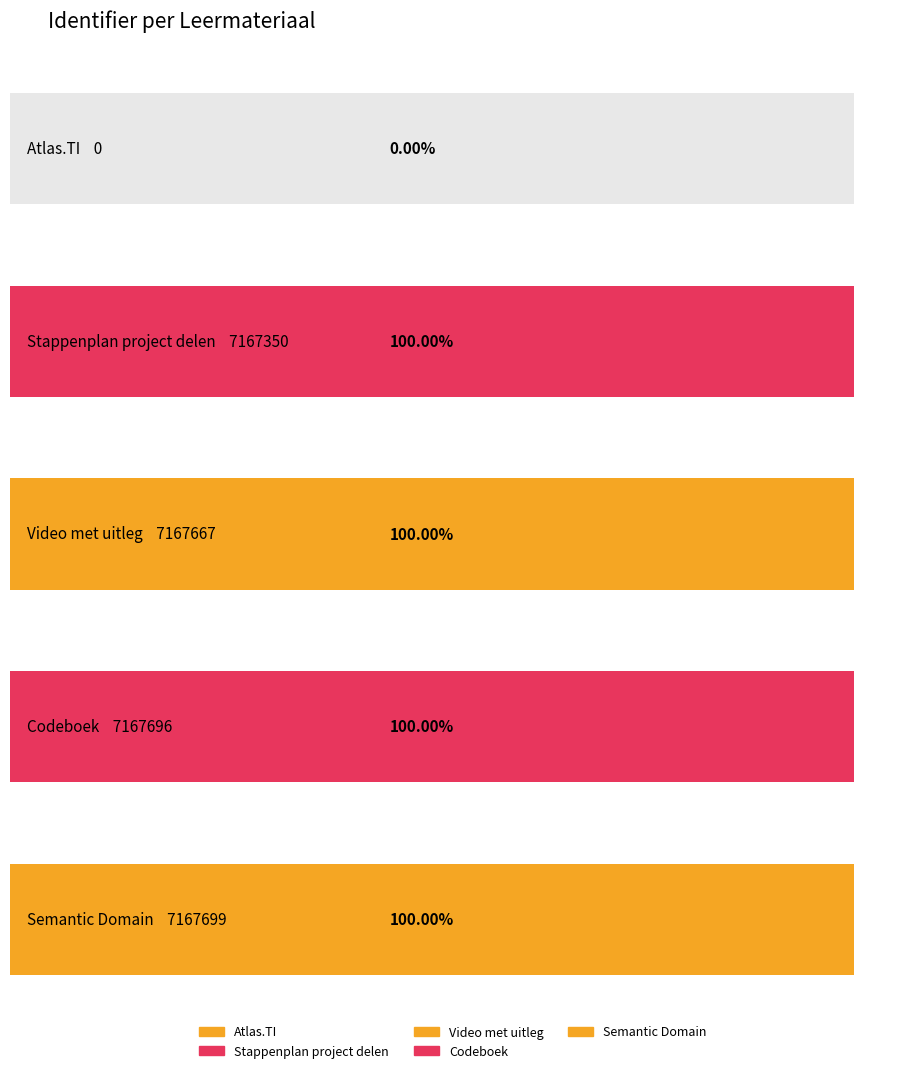

Is it true that the value at Codeboek is 12328276?

False